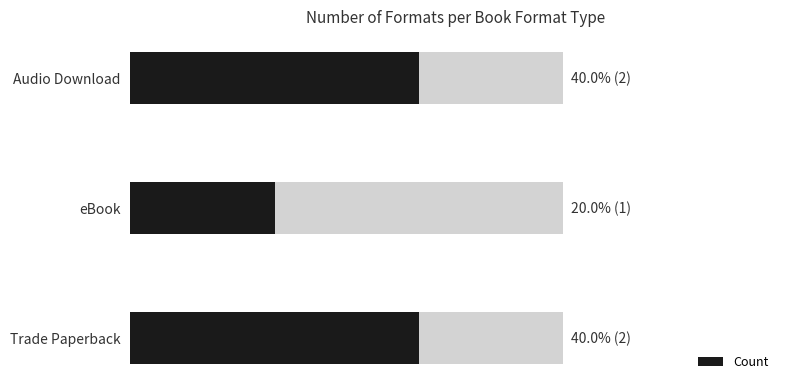

What is the sum of all values?

5